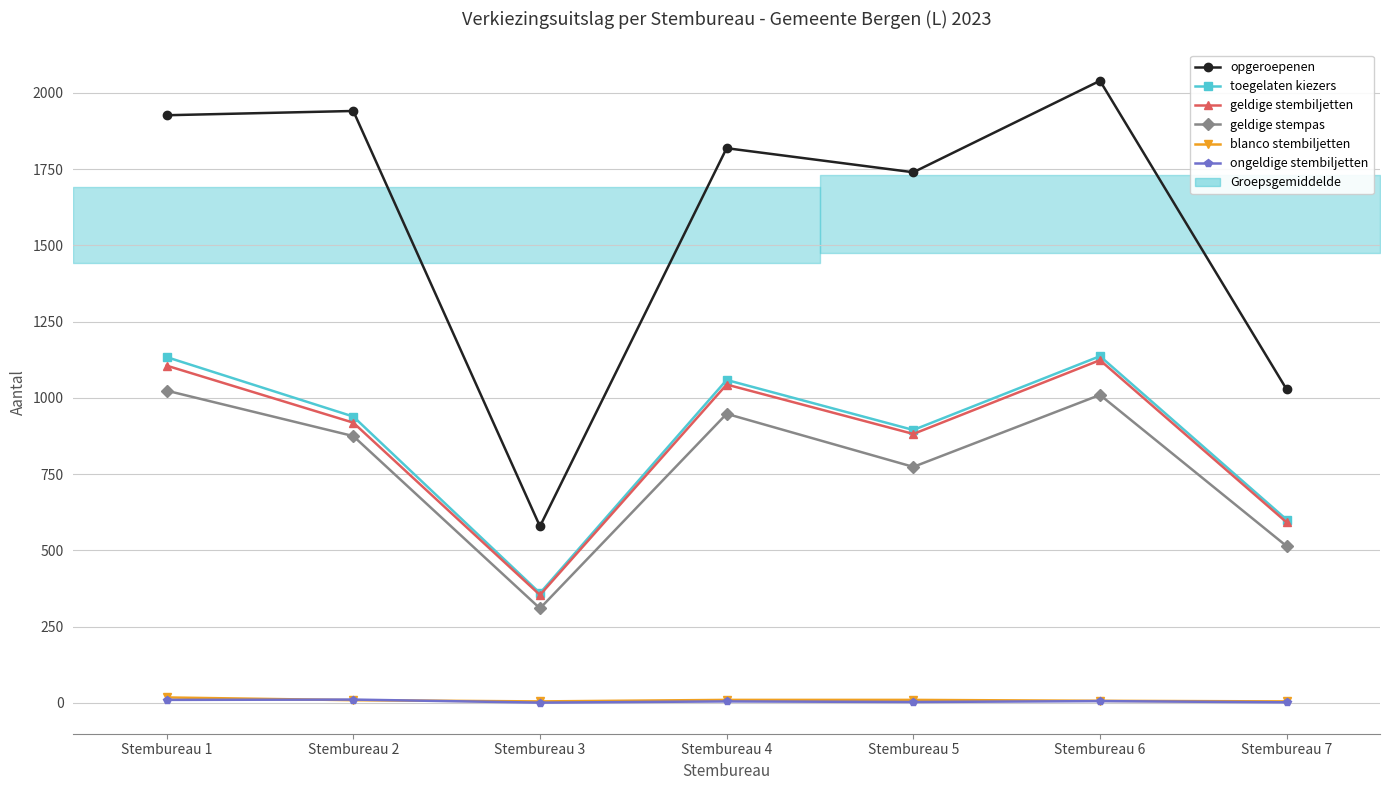

Is it true that geldige stempas equals 459 at Stembureau 3?

False